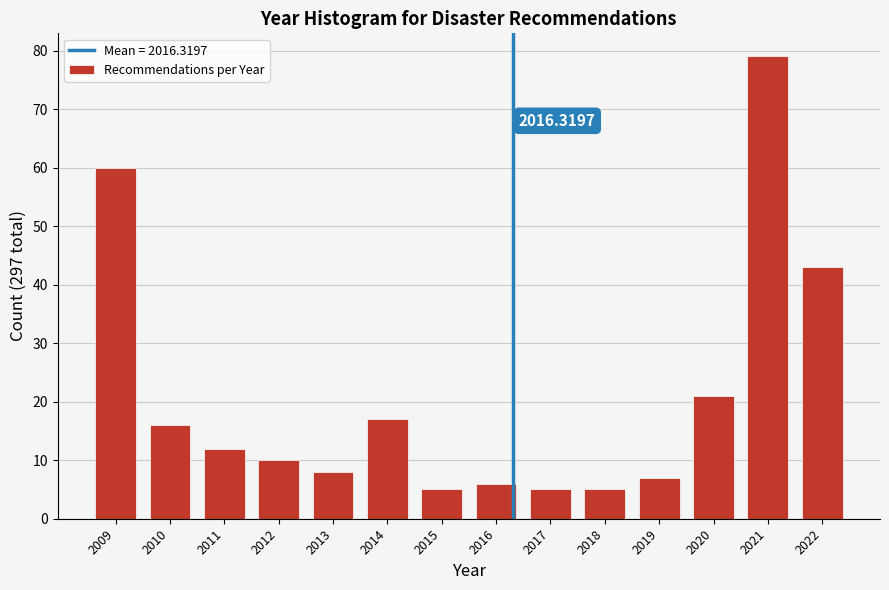

Which has a higher value, 2009 or 2014?

2009